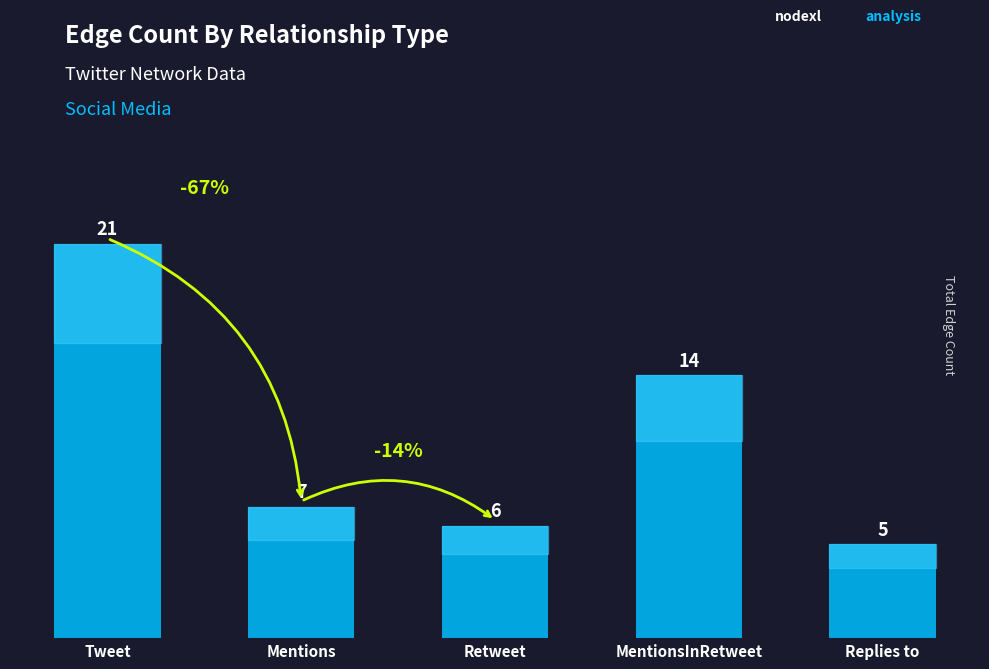

Reading left to right, extract all data points from this chart.

Tweet=21	Mentions=7	Retweet=6	MentionsInRetweet=14	Replies to=5